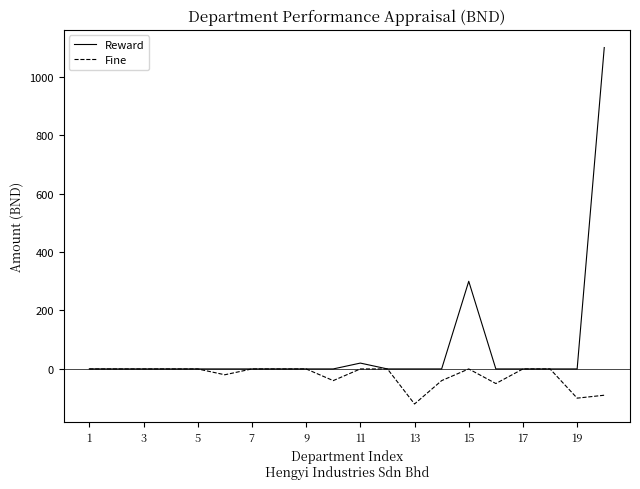

Which series has the largest range (max minus min)?

Reward